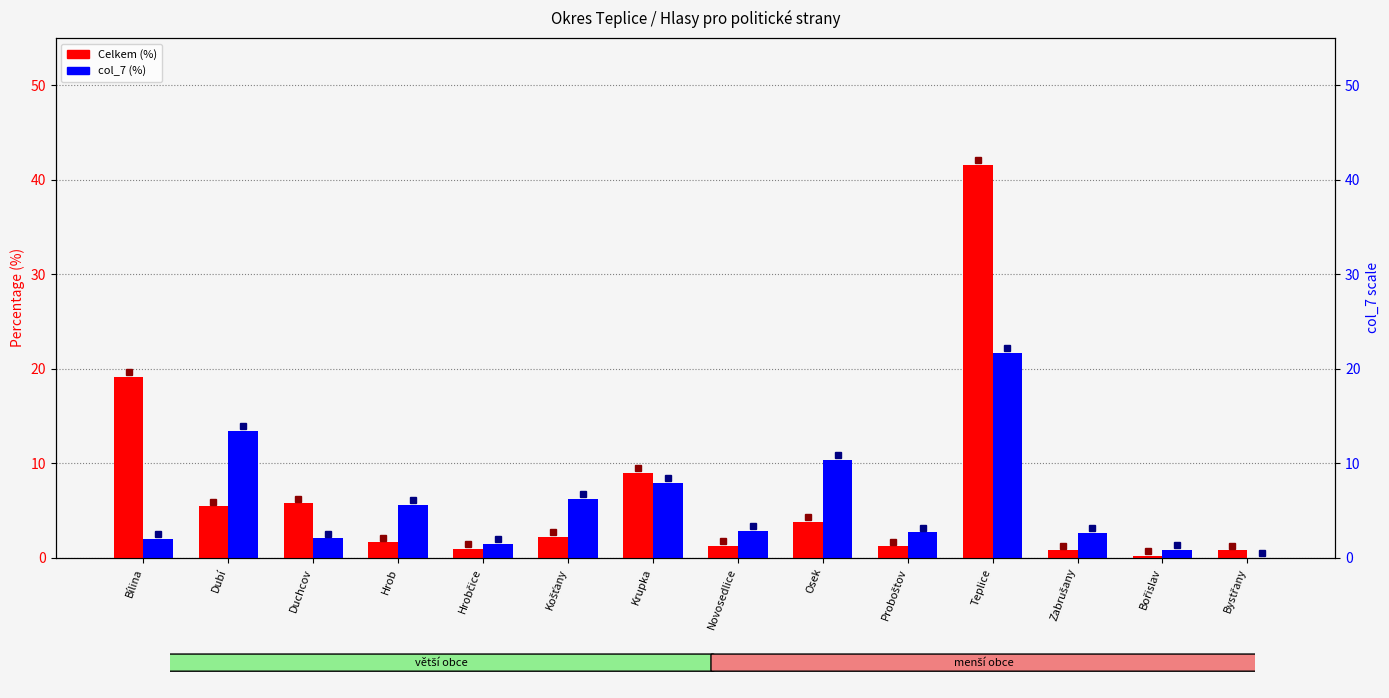

How many groups of bars are there?

14